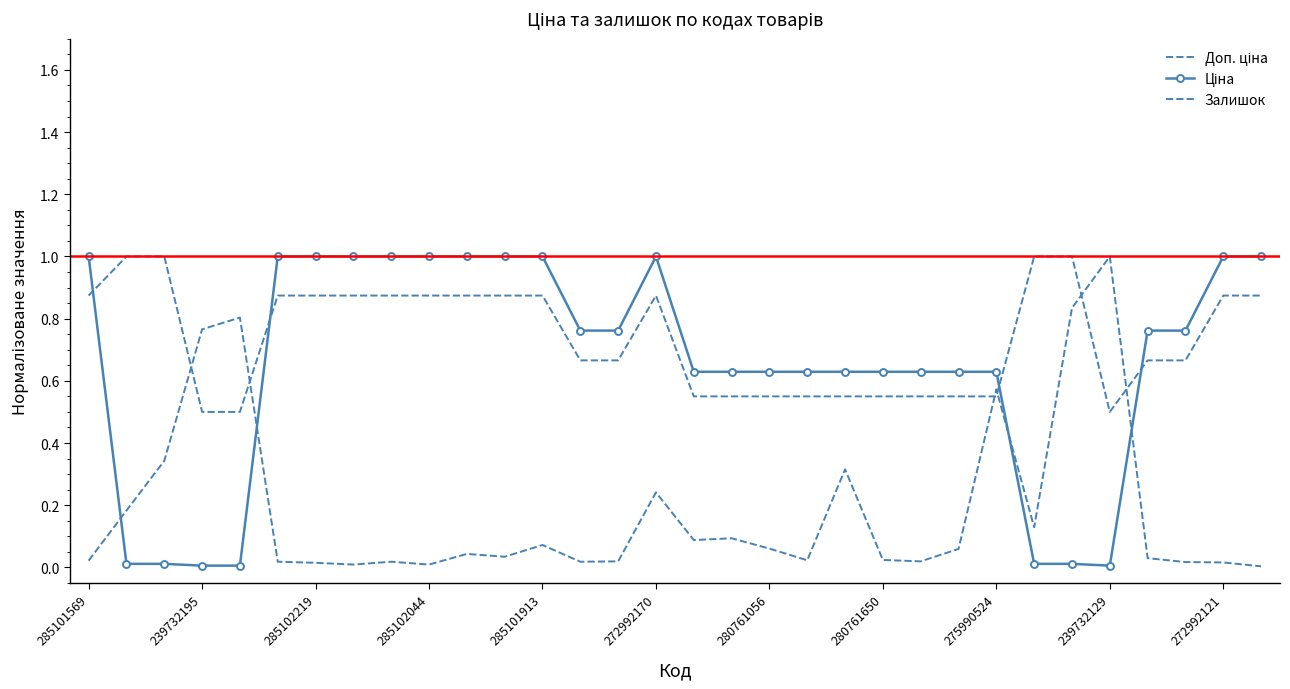

At which category is the sum across all series the highest?

272992170